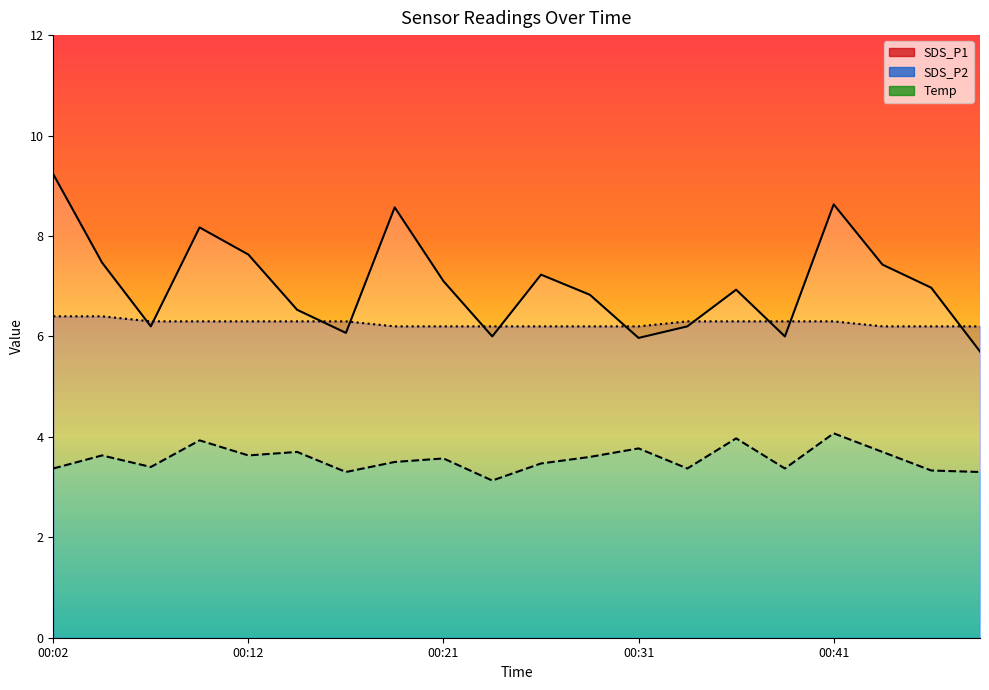

What is the maximum value for Temp?

6.4